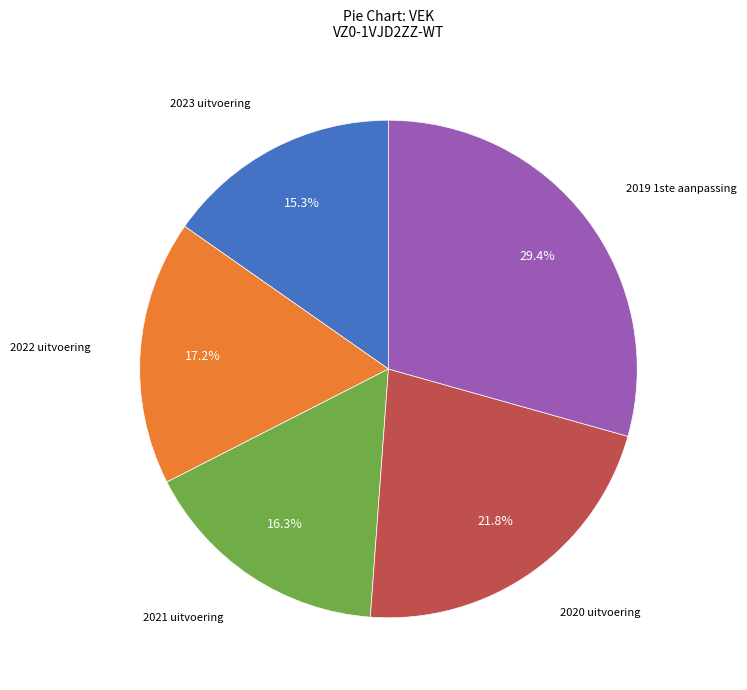

To the nearest percent, what is the combined percentage of 2022 uitvoering and 2019 1ste aanpassing?

47%